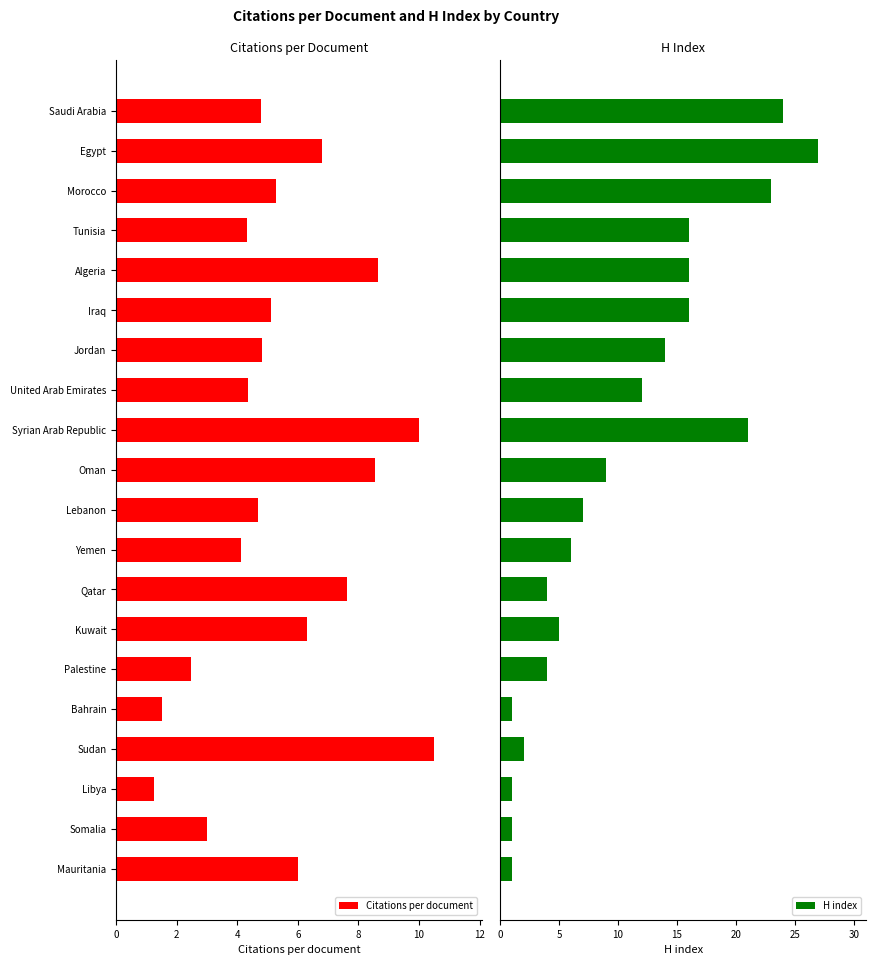

How many bars are there in each group?

2